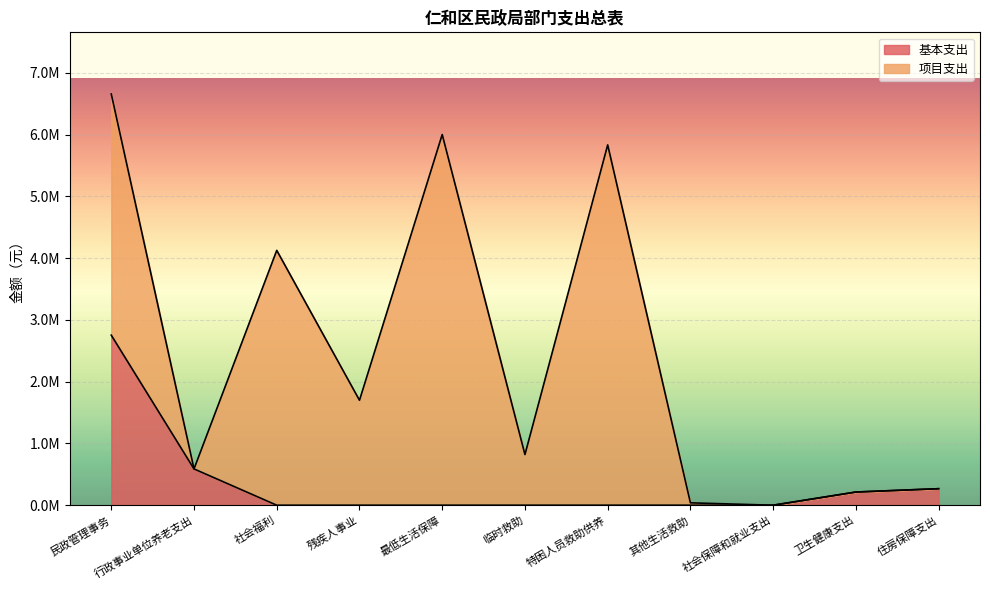

What is the label of the 7th point from the right?

最低生活保障